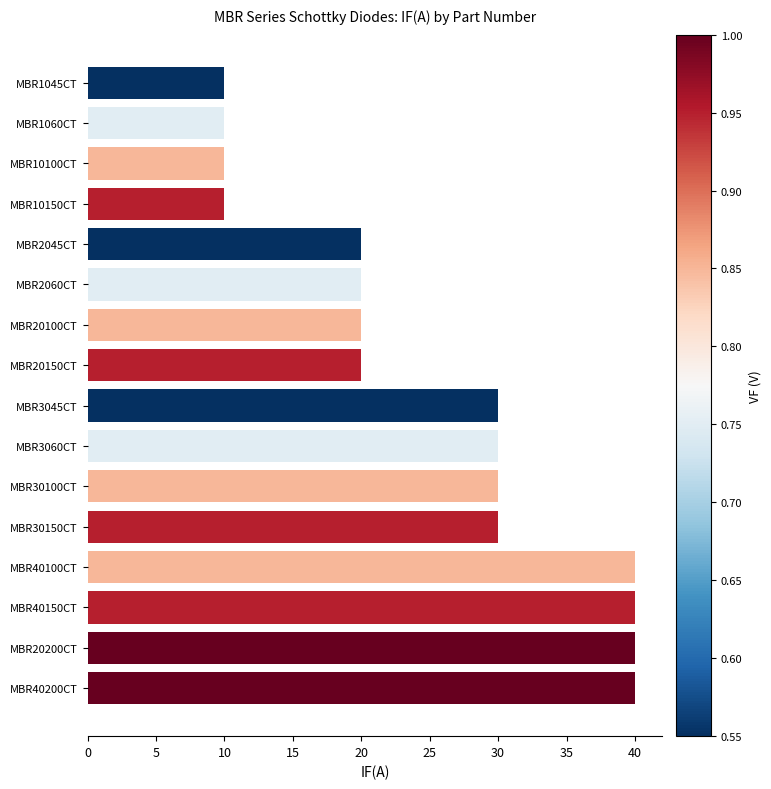

How many distinct data groups are displayed?

1